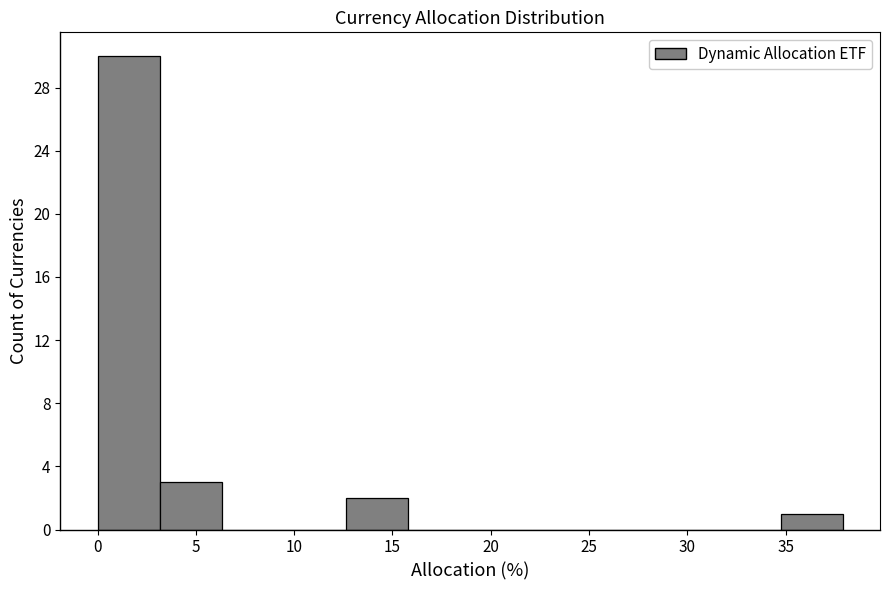

Reading left to right, transcribe this chart: for each bar, give the range it covers on the x-axis and its height. Neither the bar edges nor the heights are printed on the chart, so give them approximately, as read against the axes.

0.0 to 3.0: 30
3.0 to 6.5: 3
6.5 to 9.5: 0
9.5 to 12.5: 0
12.5 to 16.0: 2
16.0 to 19.0: 0
19.0 to 22.0: 0
22.0 to 25.5: 0
25.5 to 28.5: 0
28.5 to 31.5: 0
31.5 to 34.5: 0
34.5 to 38.0: 1